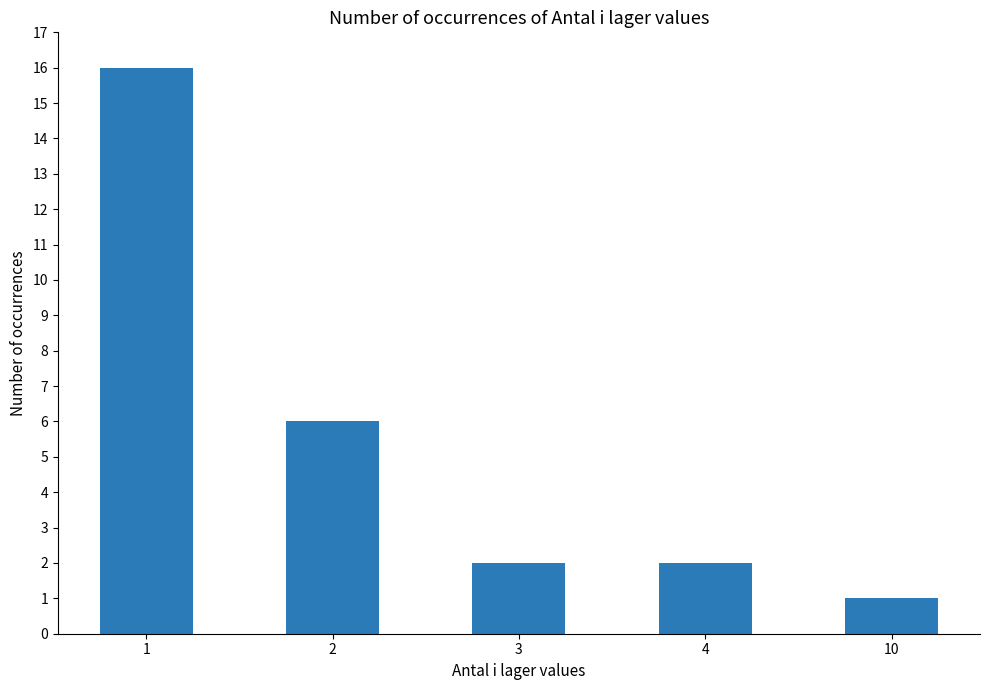

Is it true that the value at 1 is 16?

True